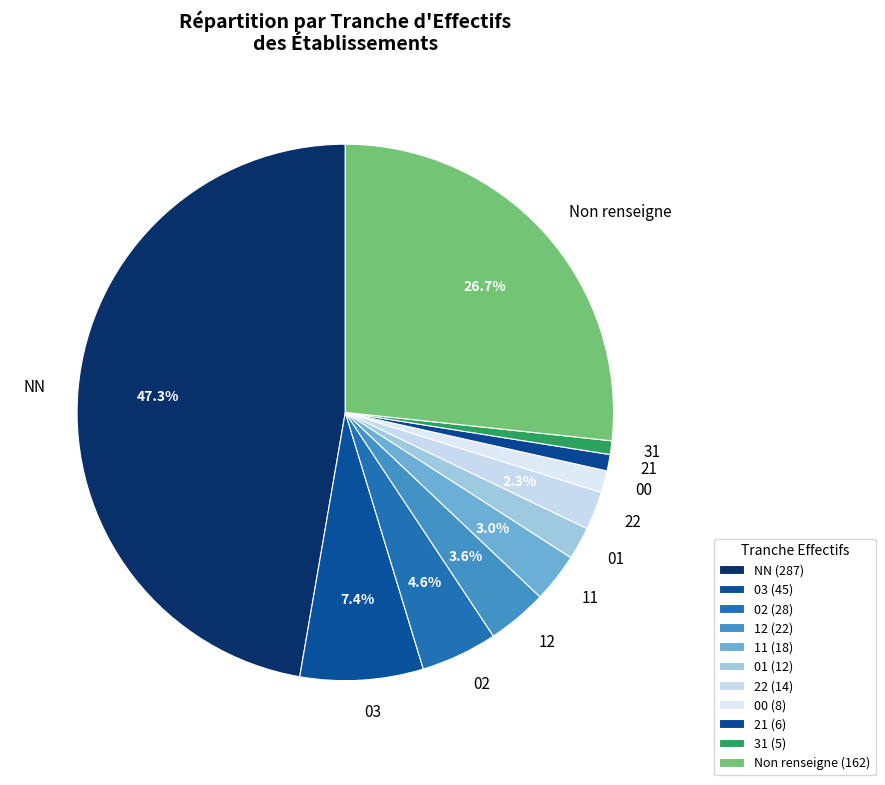

What percentage is the 12 slice, to the nearest percent?

4%